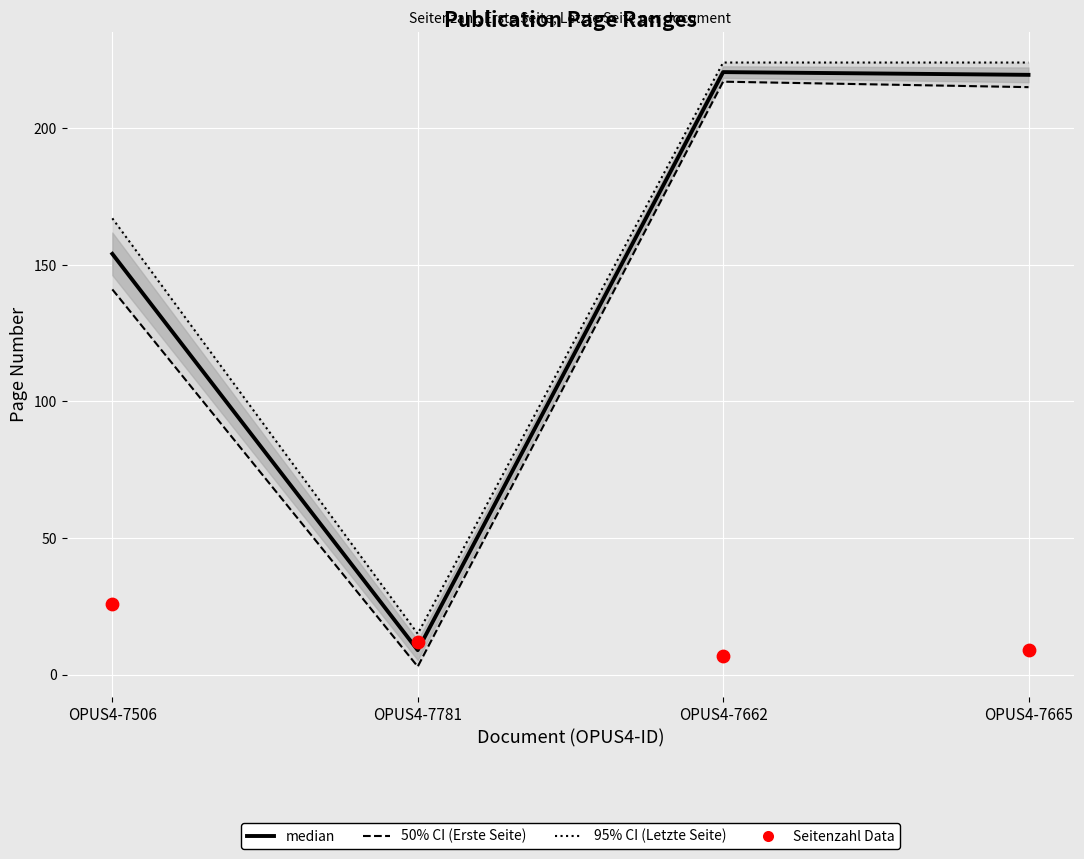

At how many categories does at least one series exceed 203?

2